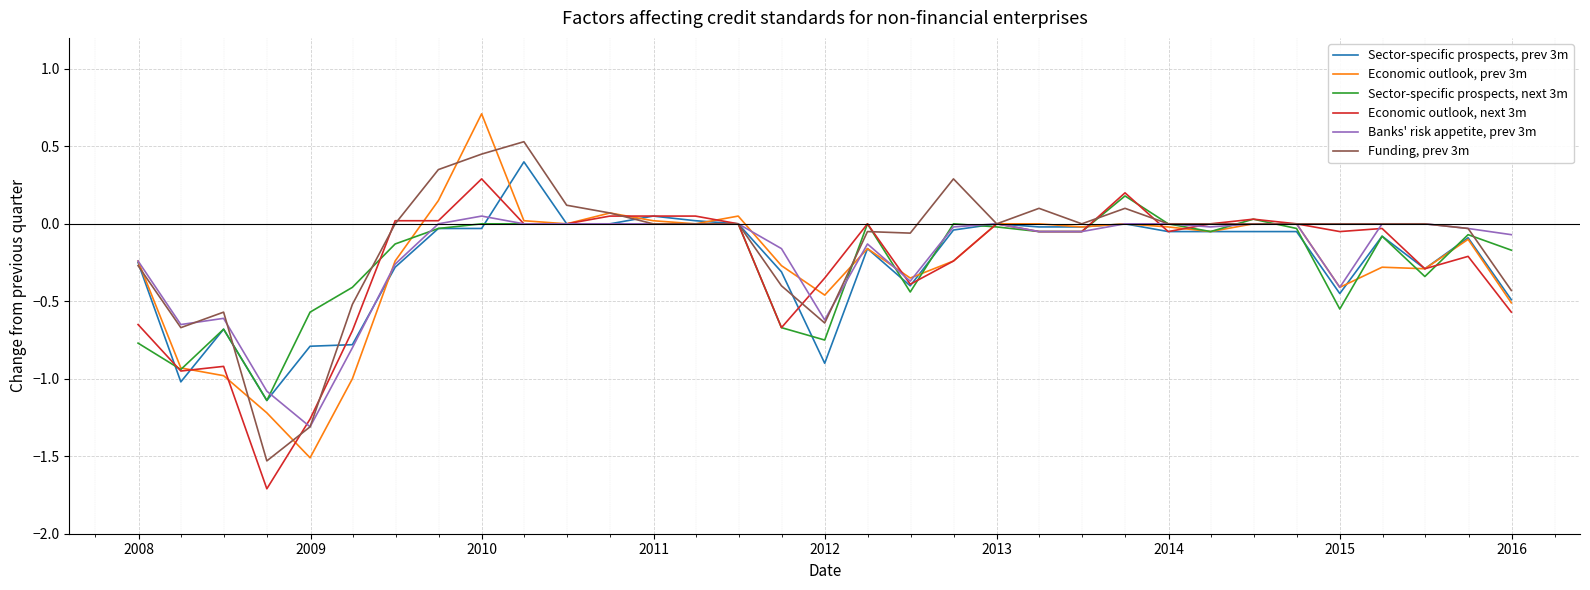

Which series has the widest spread of values?

Economic outlook, prev 3m